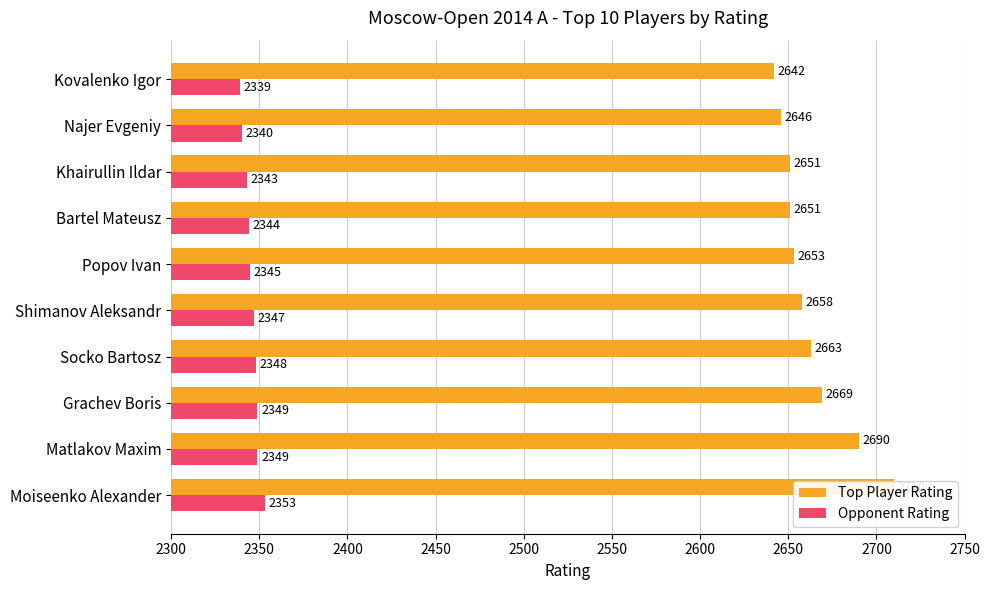

Which series has the largest range (max minus min)?

Top Player Rating